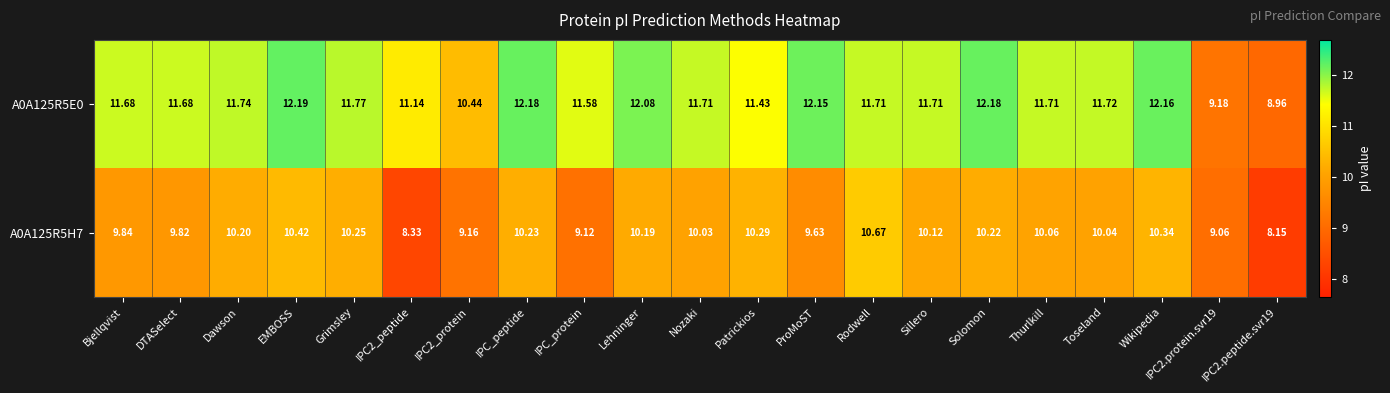

Which label corresponds to the largest value in the chart?

EMBOSS